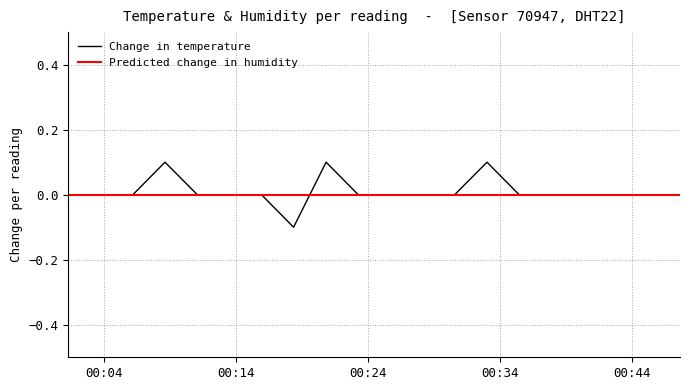

Which series has the widest spread of values?

Change in temperature